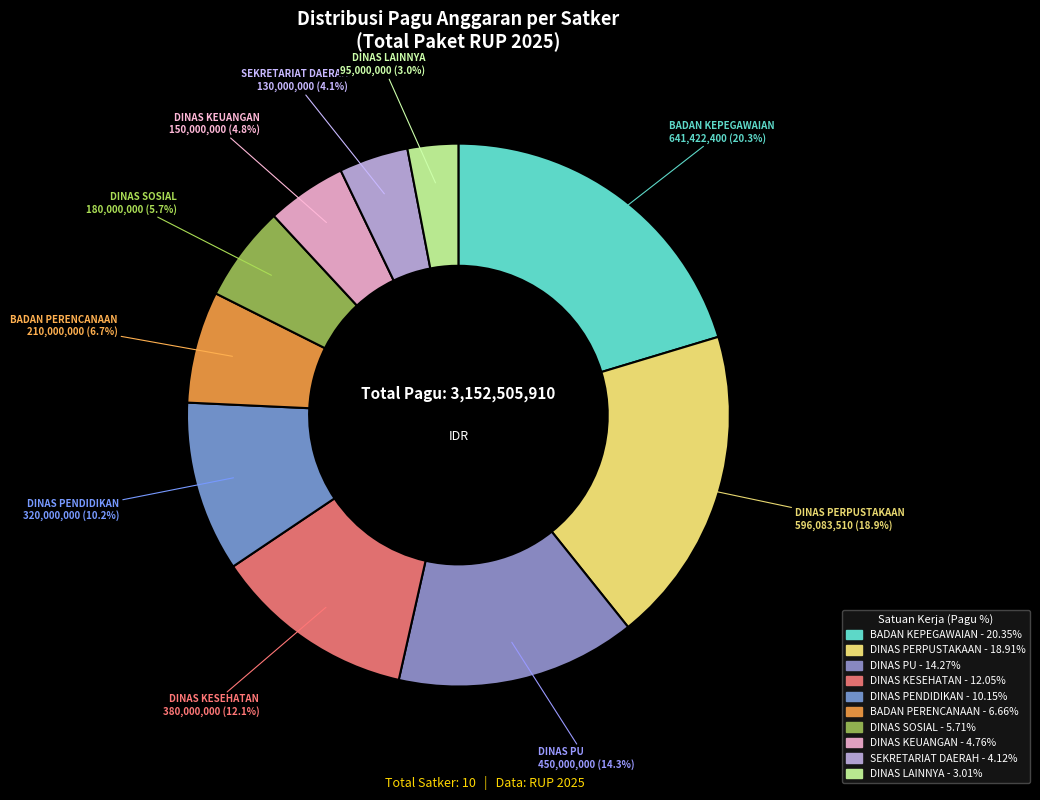

How many slices are in this pie chart?

10